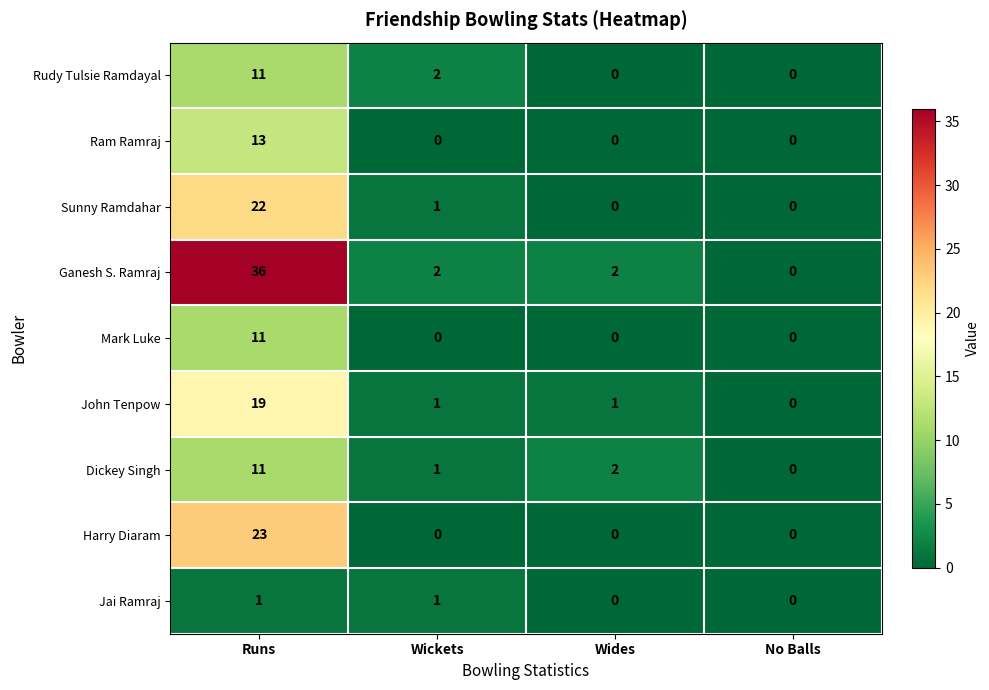

The value of Rudy Tulsie Ramdayal at Wickets is 2. True or false?

True